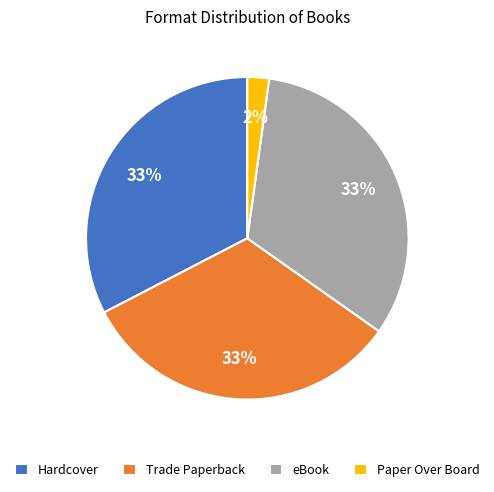

Which slice is the smallest?

Paper Over Board